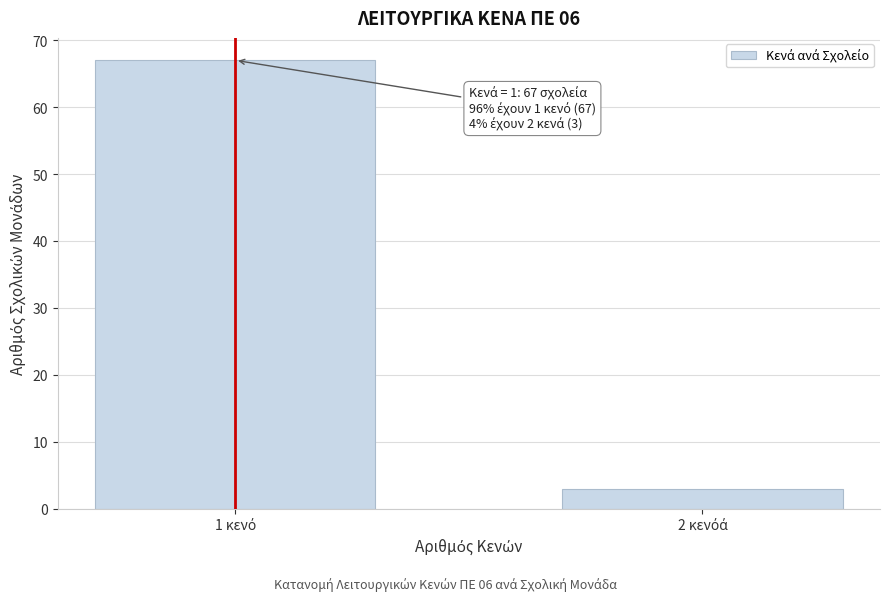

Reading left to right, what are all the values shown in this chart?

67	3